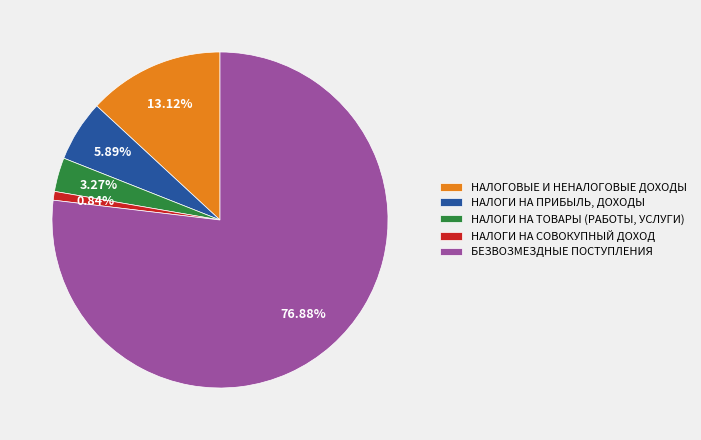

How many segments does this pie chart have?

5